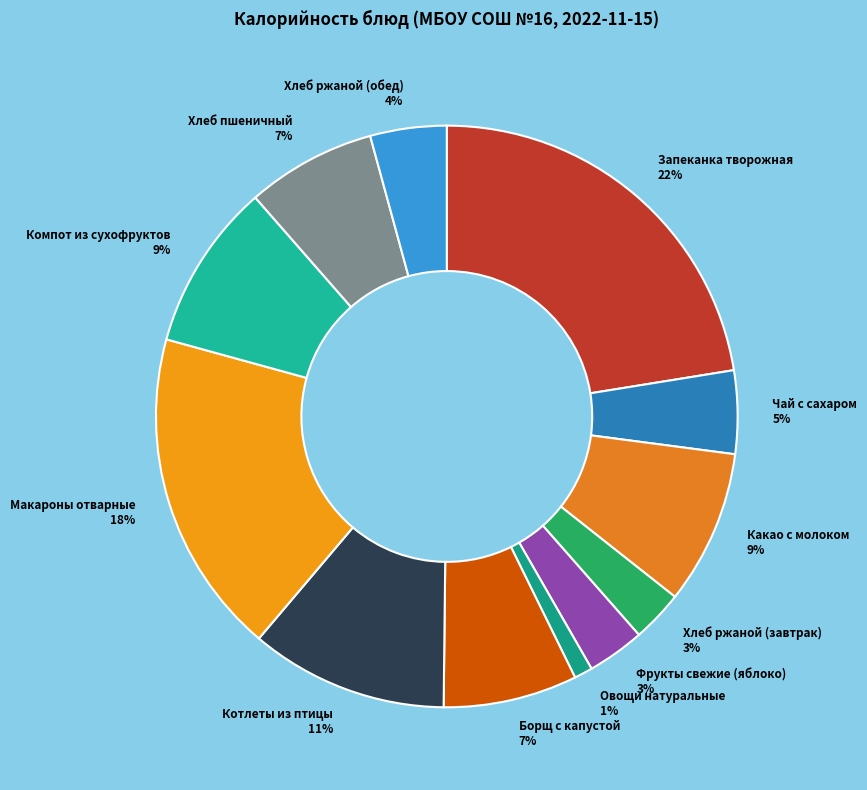

Do Хлеб ржаной (завтрак) and Макароны отварные together represent more than half of the pie?

No